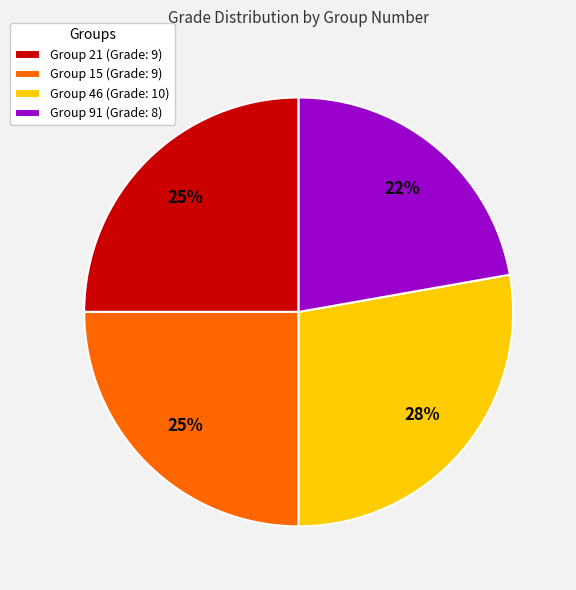

To the nearest percent, what percentage of the pie is Group 46?

28%